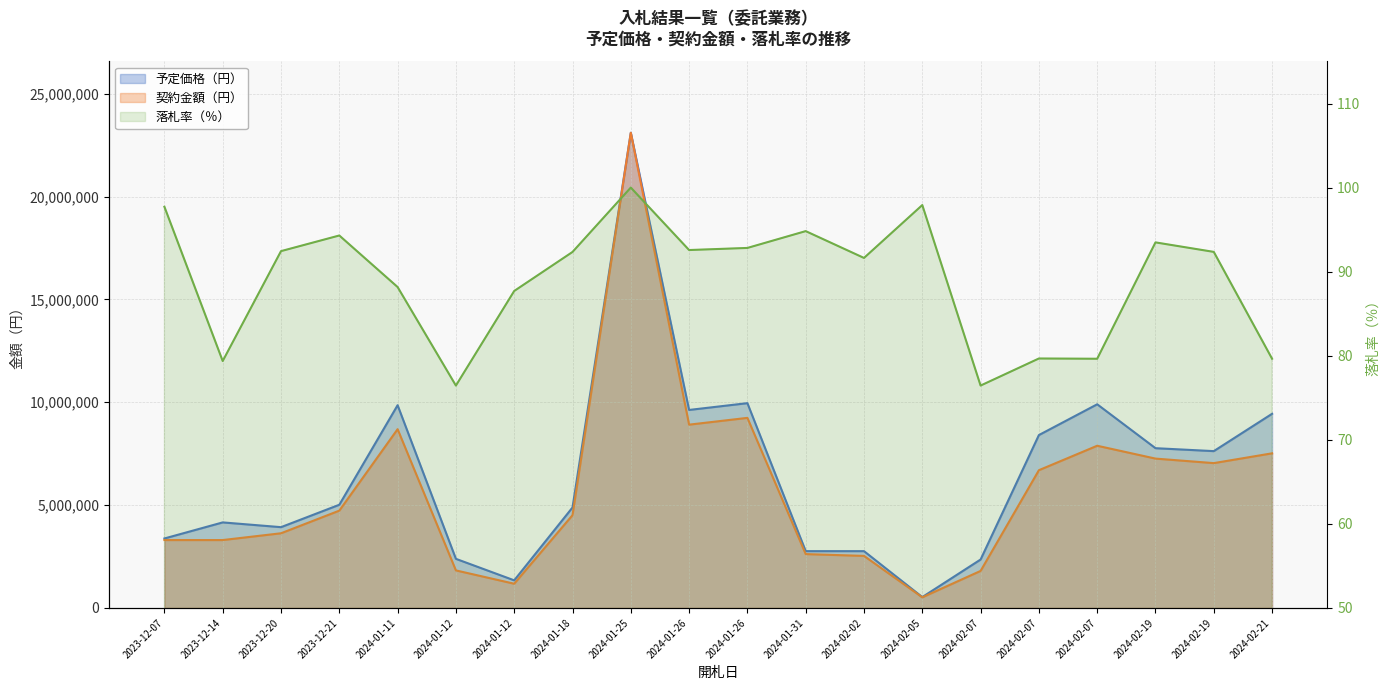

The value of 契約金額（円） at 2024-02-19 is 11221401.2. True or false?

False